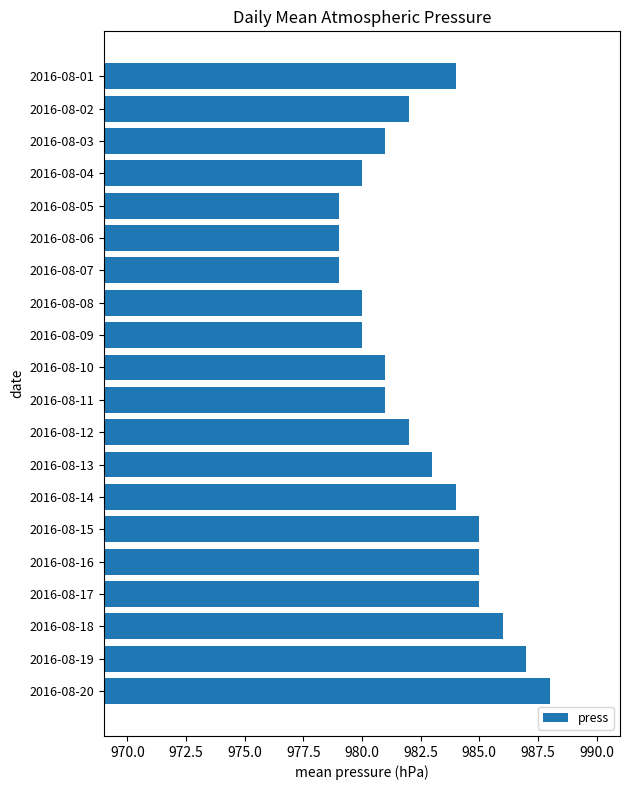

Reading top to bottom, extract all data points from this chart.

2016-08-01=984	2016-08-02=982	2016-08-03=981	2016-08-04=980	2016-08-05=979	2016-08-06=979	2016-08-07=979	2016-08-08=980	2016-08-09=980	2016-08-10=981	2016-08-11=981	2016-08-12=982	2016-08-13=983	2016-08-14=984	2016-08-15=985	2016-08-16=985	2016-08-17=985	2016-08-18=986	2016-08-19=987	2016-08-20=988